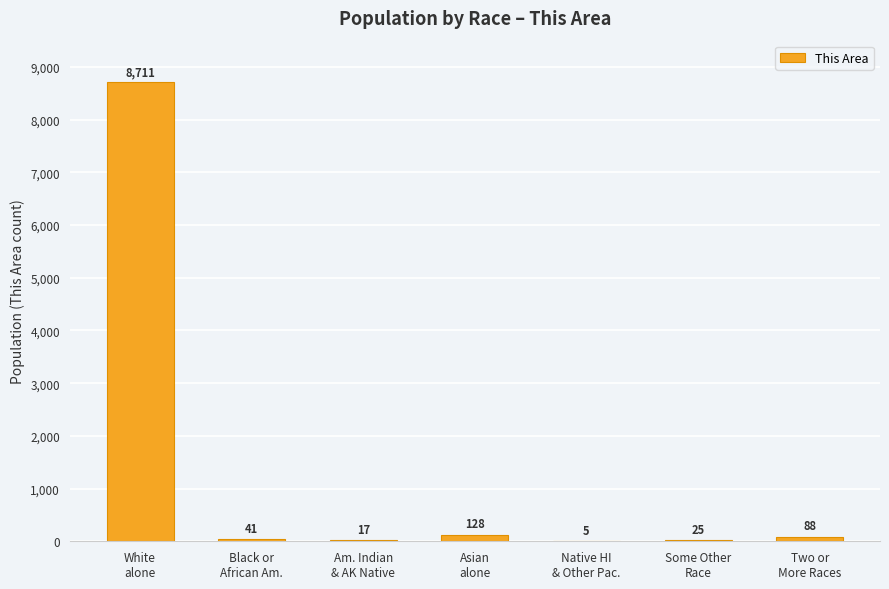

What is the greatest value displayed?

8711